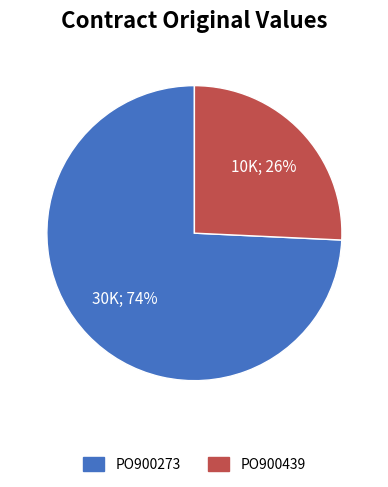

The PO900273 slice represents 74% of the pie. True or false?

True